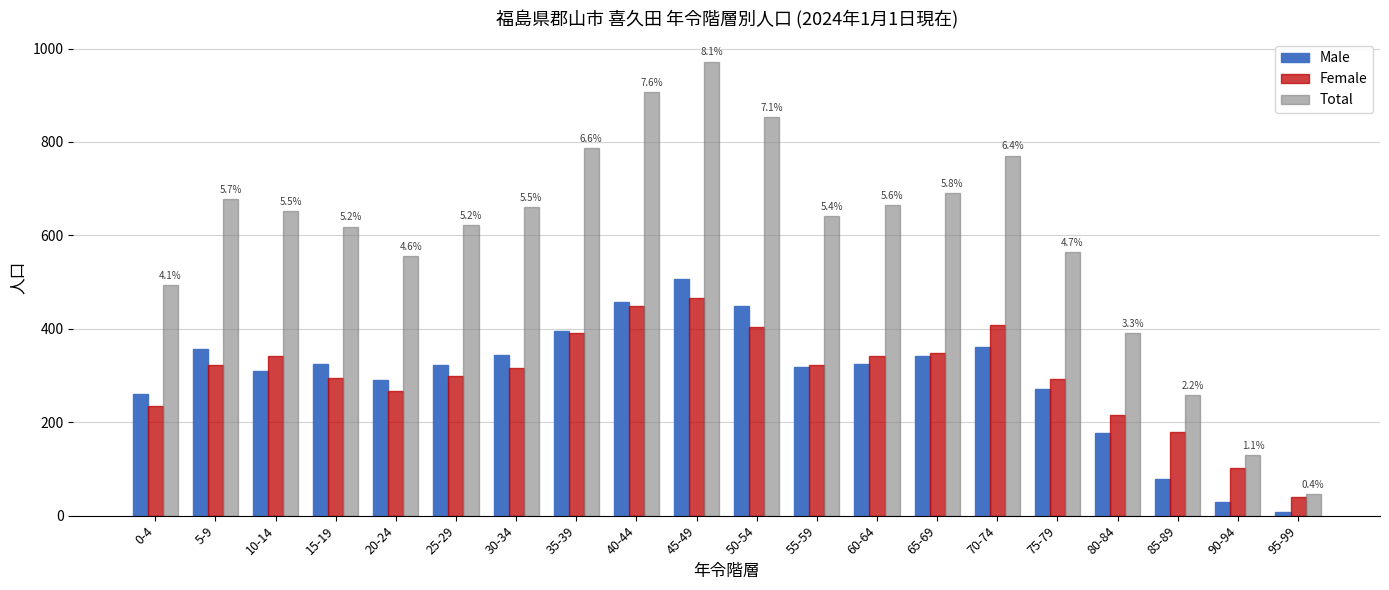

What is the sum of all Female values?

6033